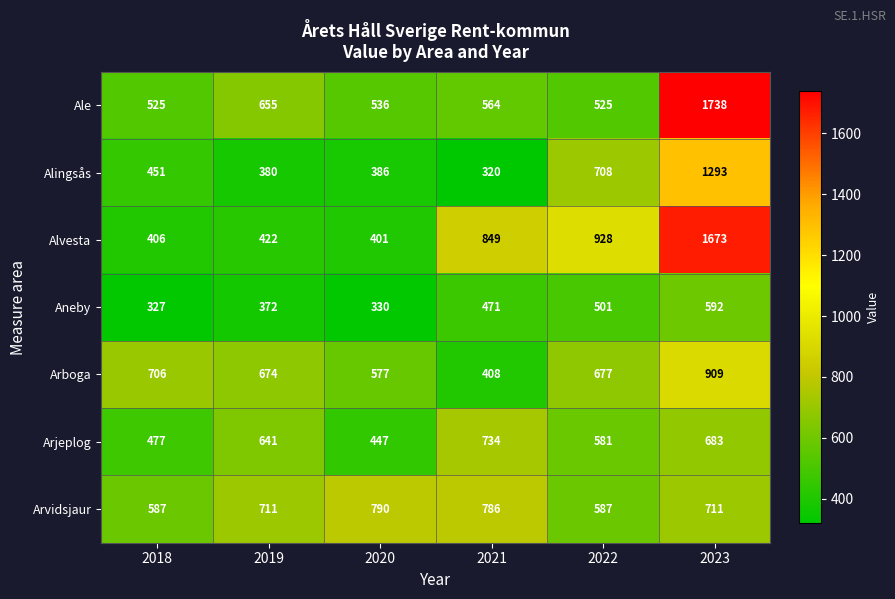

What is the average value of the Alingsås series?

590